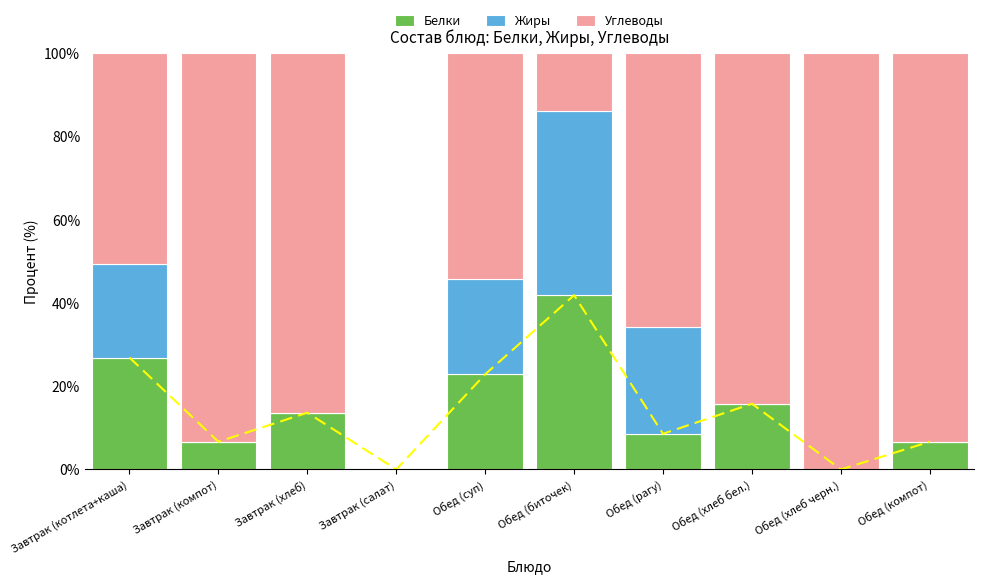

Reading left to right, transcribe all the data shown in this chart.

Белки: Завтрак (котлета+каша)=26.9	Завтрак (компот)=6.7	Завтрак (хлеб)=13.6	Завтрак (салат)=0.0	Обед (суп)=22.9	Обед (биточек)=41.9	Обед (рагу)=8.6	Обед (хлеб бел.)=15.8	Обед (хлеб черн.)=0.0	Обед (компот)=6.7
Жиры: Завтрак (котлета+каша)=22.6	Завтрак (компот)=0.0	Завтрак (хлеб)=0.0	Завтрак (салат)=0.0	Обед (суп)=22.9	Обед (биточек)=44.2	Обед (рагу)=25.7	Обед (хлеб бел.)=0.0	Обед (хлеб черн.)=0.0	Обед (компот)=0.0
Углеводы: Завтрак (котлета+каша)=50.5	Завтрак (компот)=93.3	Завтрак (хлеб)=86.4	Завтрак (салат)=0.0	Обед (суп)=54.3	Обед (биточек)=14.0	Обед (рагу)=65.7	Обед (хлеб бел.)=84.2	Обед (хлеб черн.)=100.0	Обед (компот)=93.3